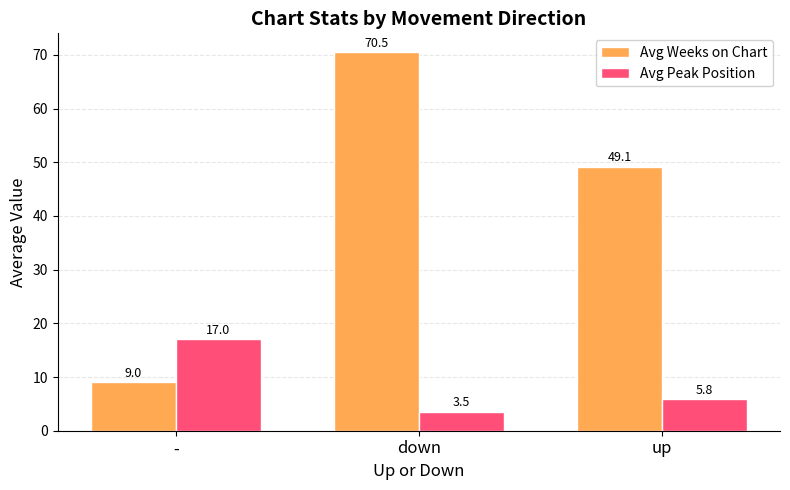

Are the bars grouped side by side (vs. stacked)?

Yes